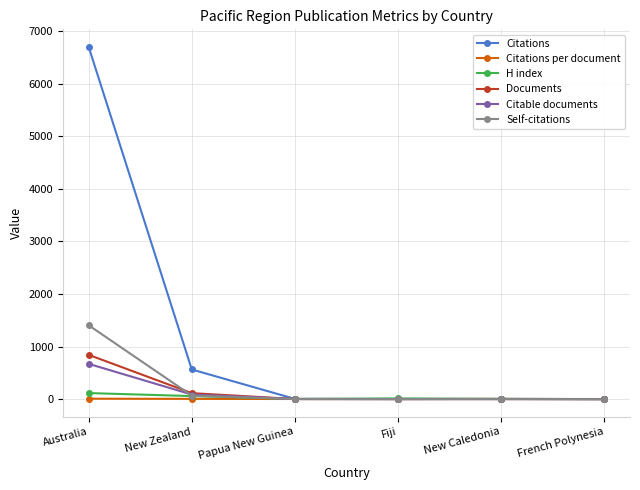

How many lines are shown in the chart?

6